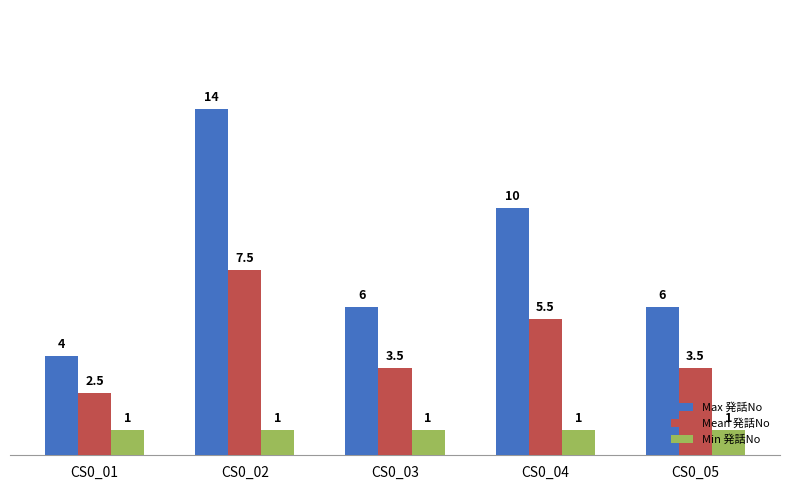

What is the lowest value of the Mean 発話No series?

2.5